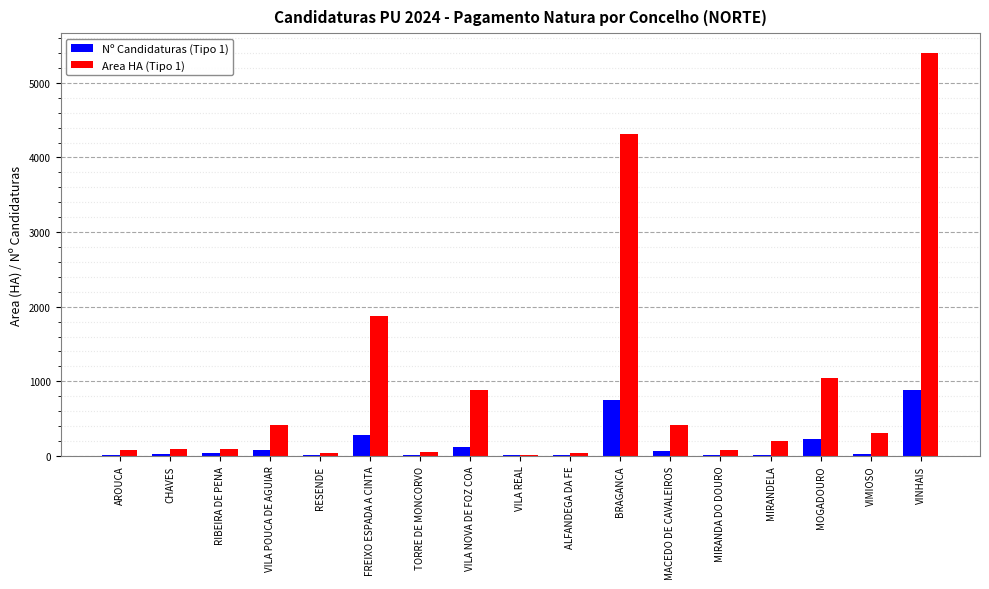

Which series changed the most between BRAGANCA and MIRANDELA?

Area HA (Tipo 1)